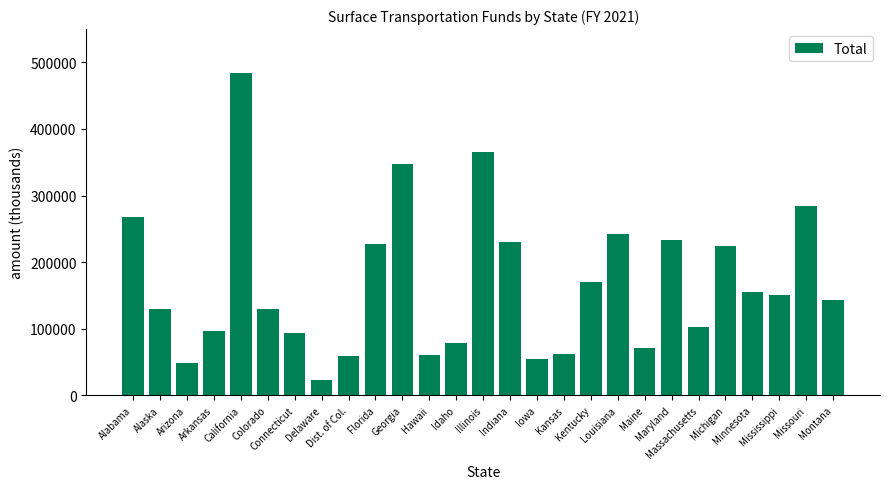

What is the difference between the second highest and minimum values?

343550